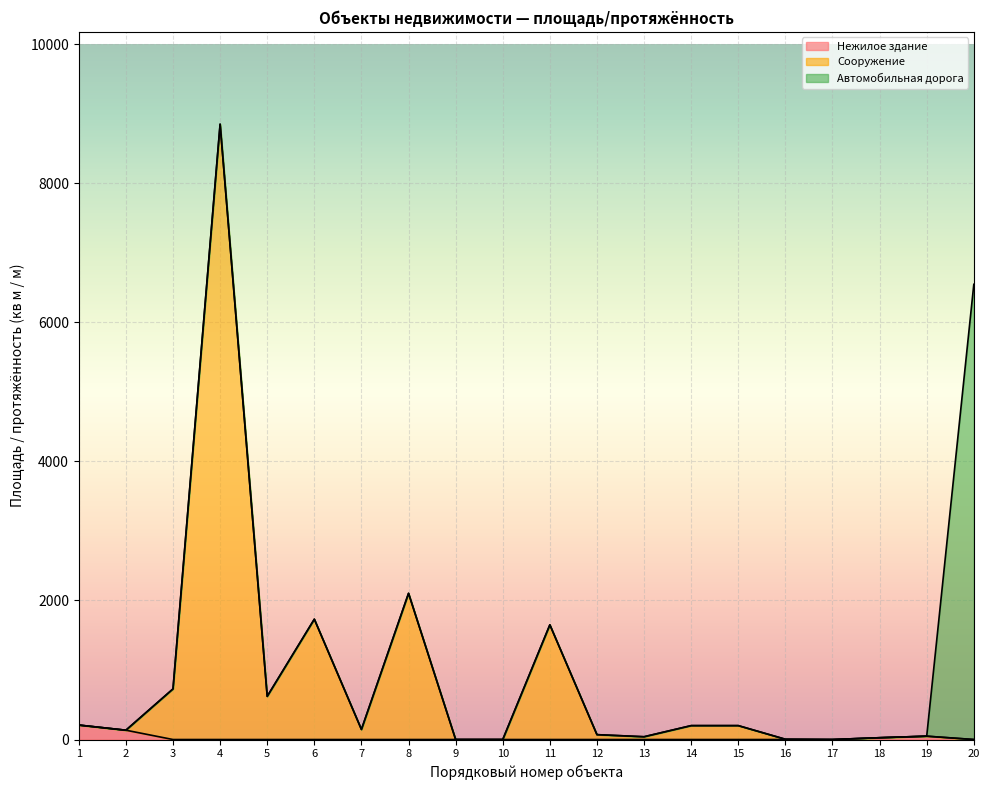

Is the value of Сооружение at 6 greater than the value of Нежилое здание at 5?

Yes